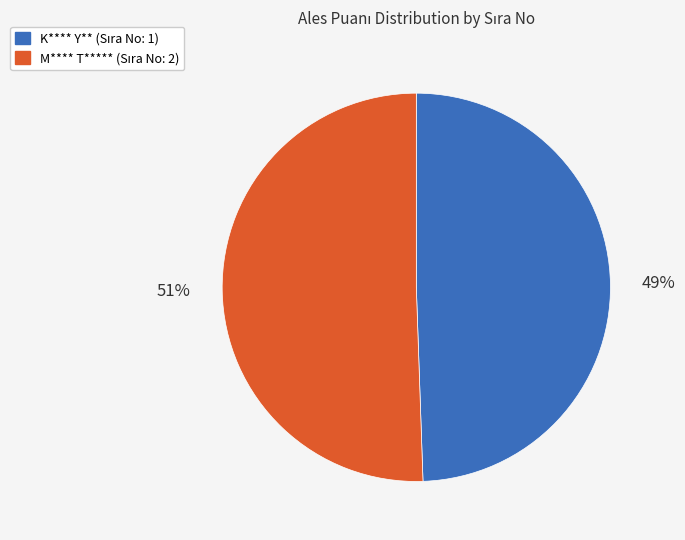

Does any single category account for the majority?

Yes